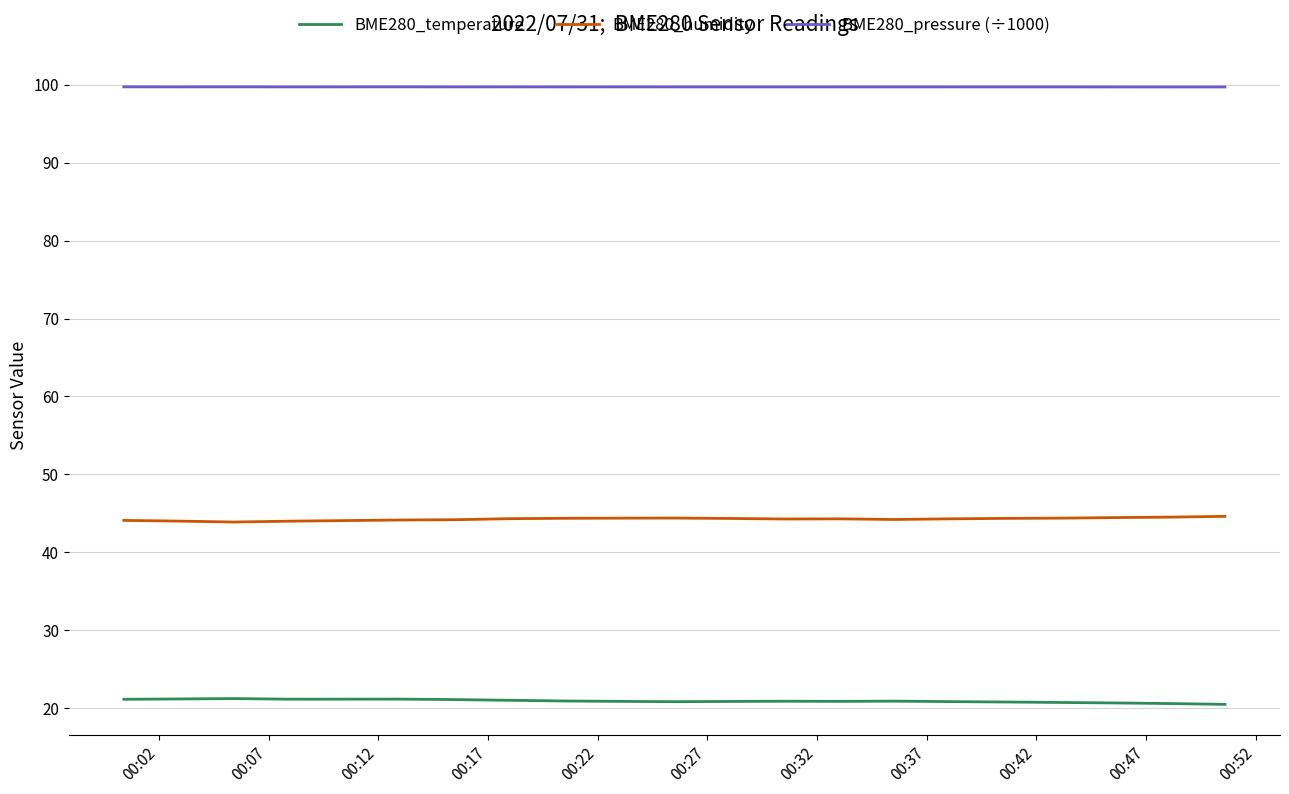

At how many categories does at least one series exceed 33?

20